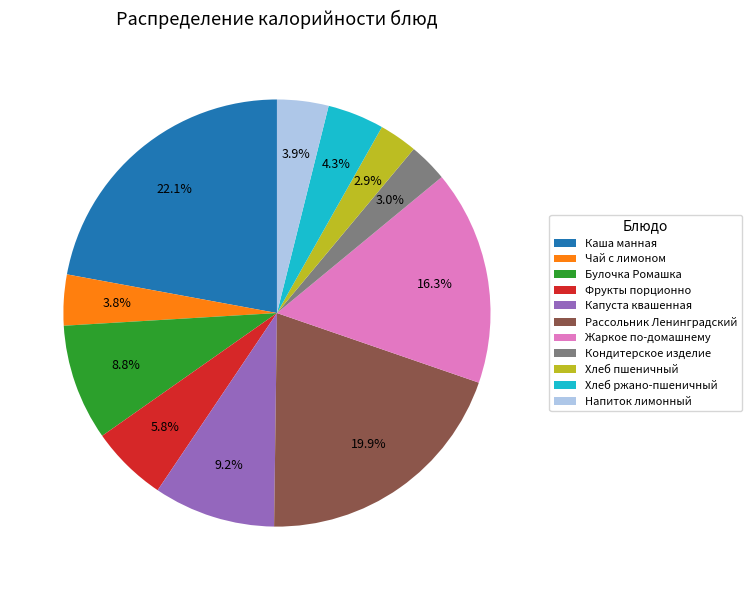

To the nearest percent, what is the difference between the largest and smallest slice percentages?

19%